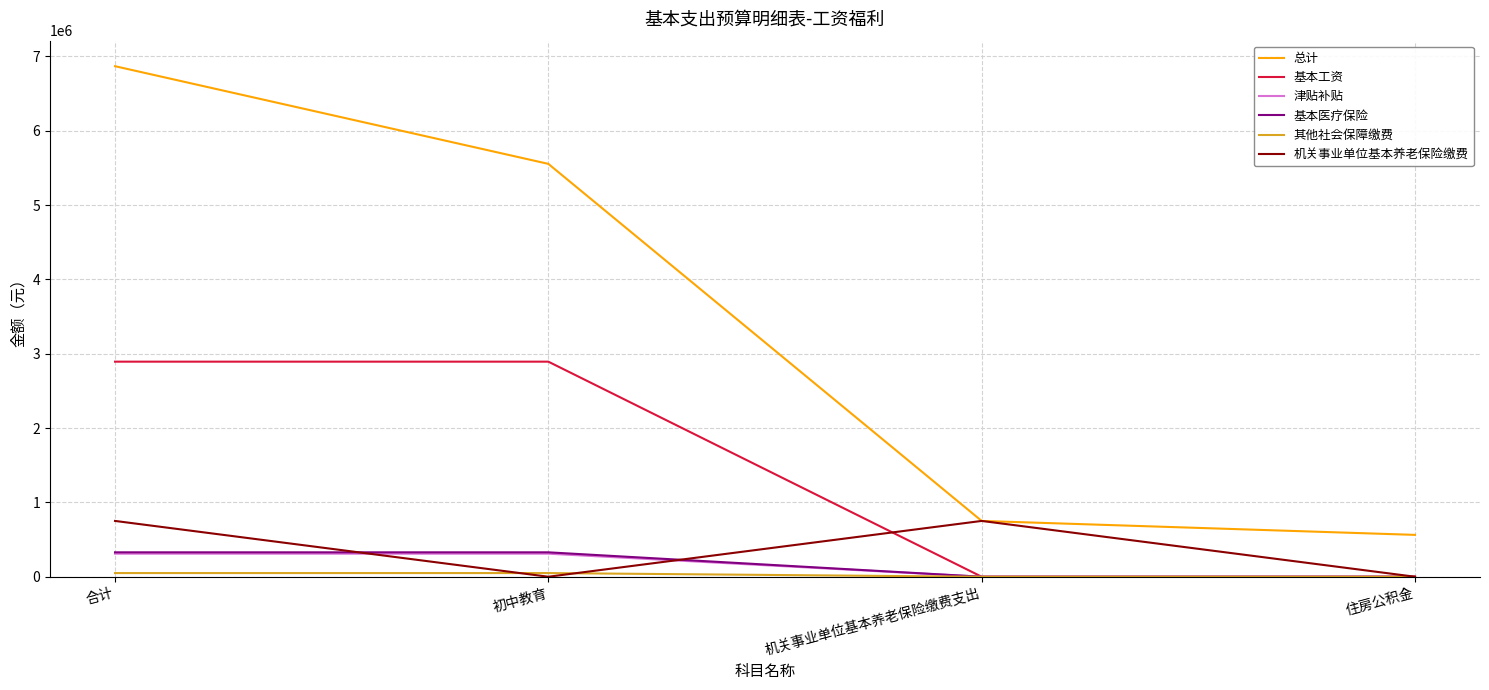

Rank the categories by 总计 value from highest to lowest.

合计, 初中教育, 机关事业单位基本养老保险缴费支出, 住房公积金